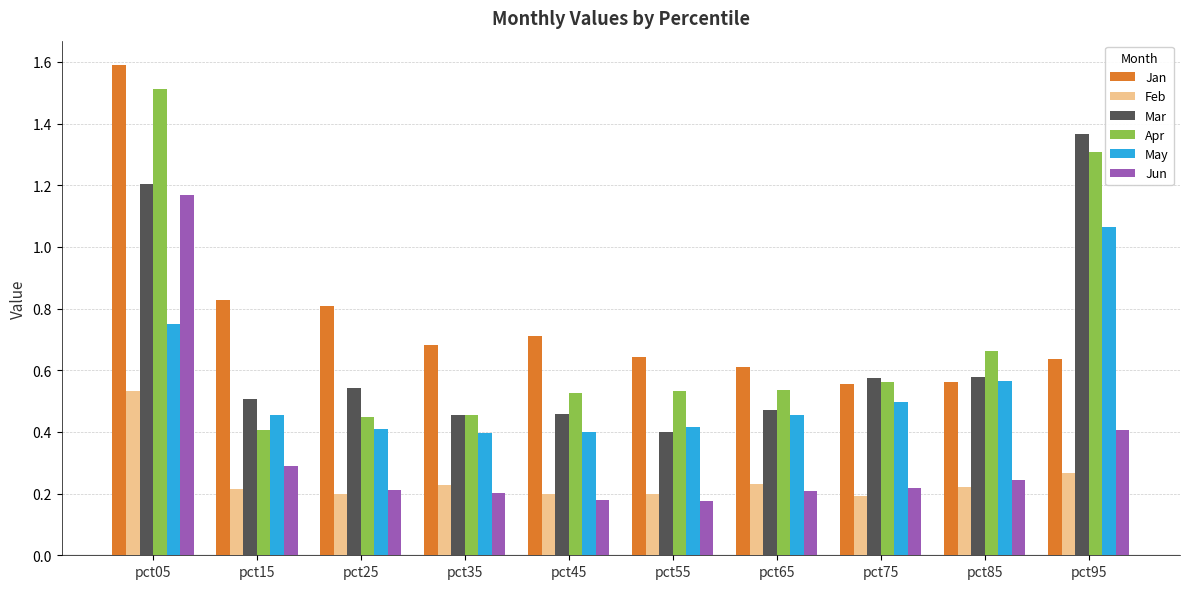

Between pct65 and pct95, which series saw the biggest shift?

Mar